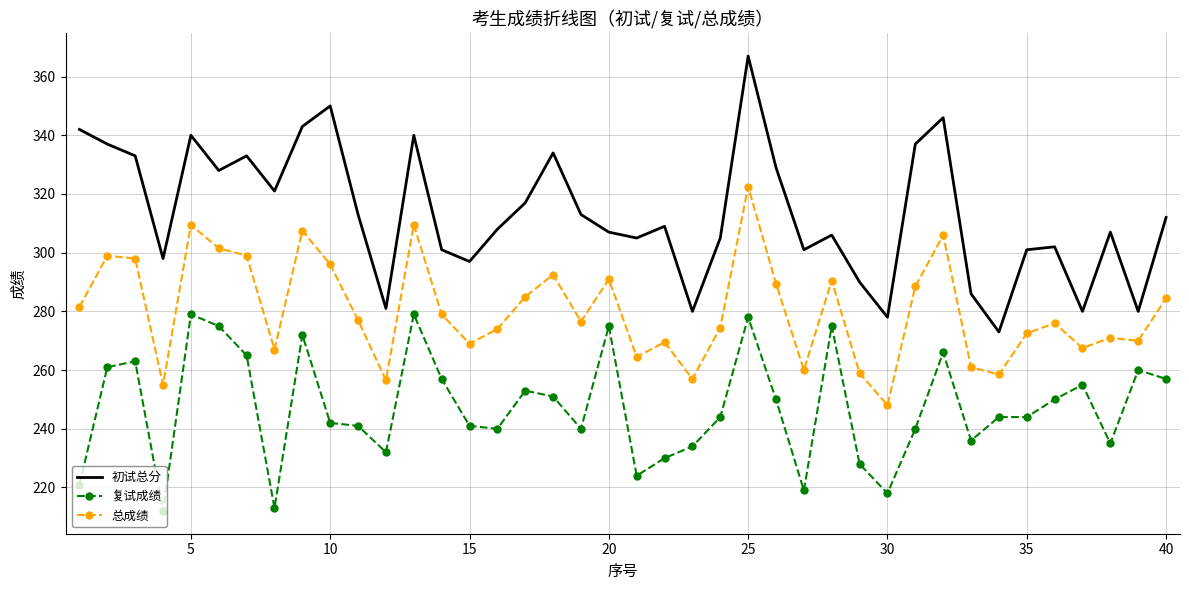

What is the difference between the maximum and minimum values in the 复试成绩 series?

67.0